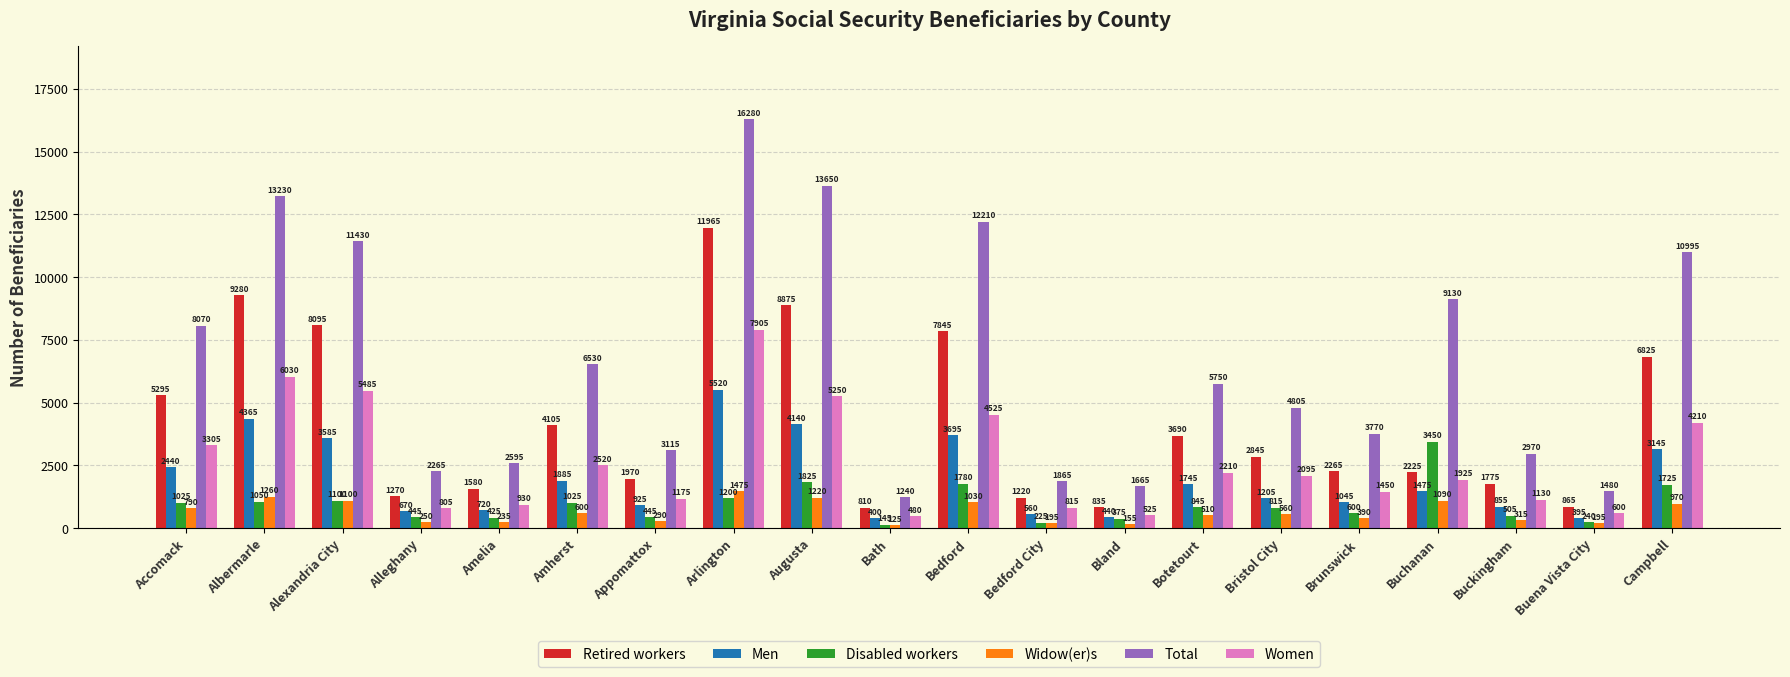

What is the minimum value shown in the chart?

125